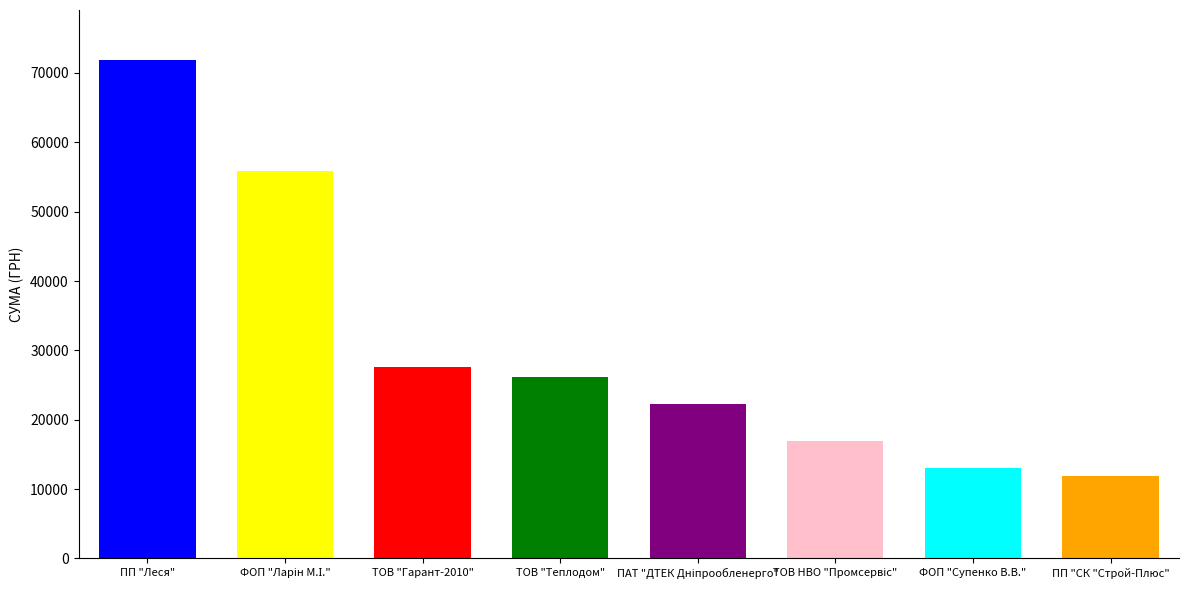

Reading left to right, extract all data points from this chart.

71888.6	55793.8	27588.9	26134.8	22263.1	16879.4	13000.0	11881.1